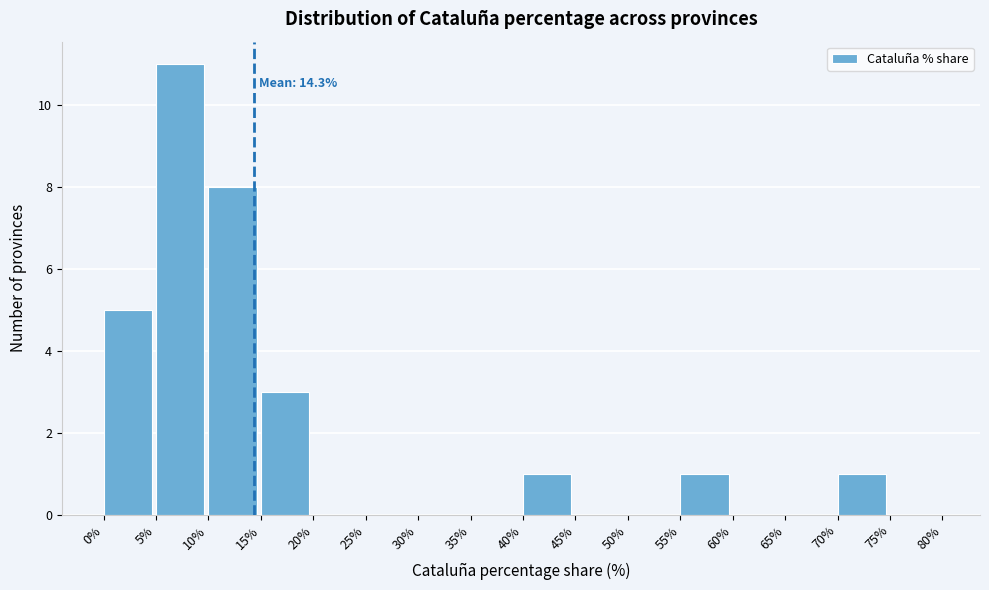

Over which range of the x-axis is the bar tallest?

5% to 10%